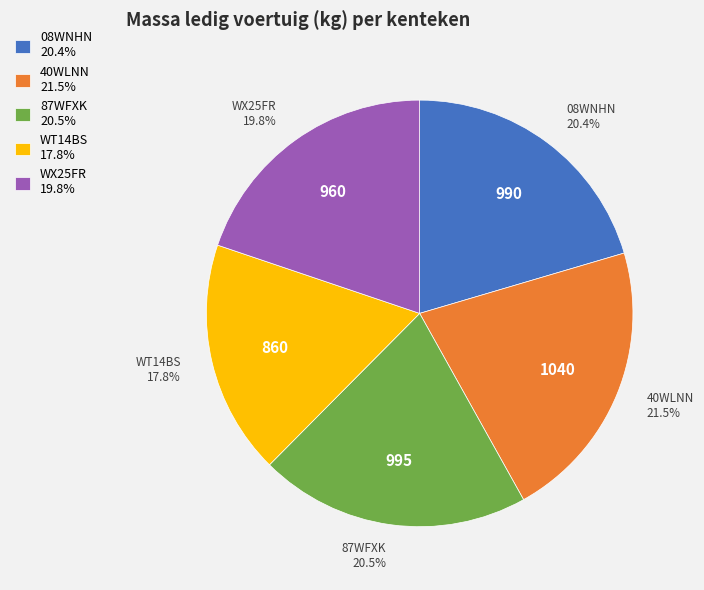

To the nearest percent, what is the difference between the largest and smallest slice percentages?

4%